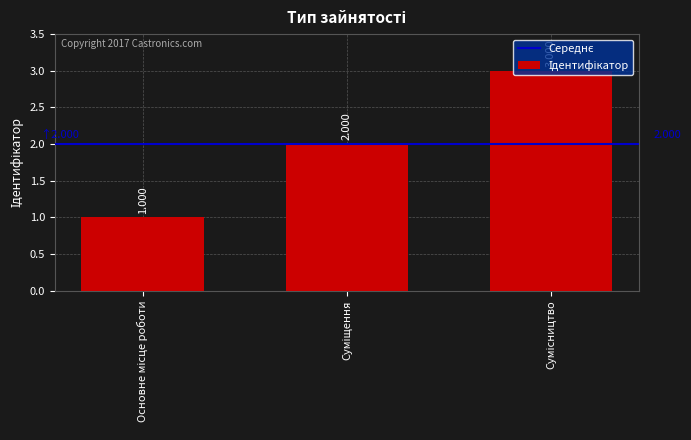

Does the chart contain stacked bars?

No